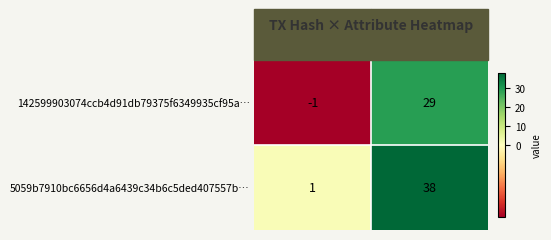

Rank the series by their average value, from highest to lowest.

5059b7910bc6656d4a6439c34b6c5ded407557b…, 142599903074ccb4d91db79375f6349935cf95a…